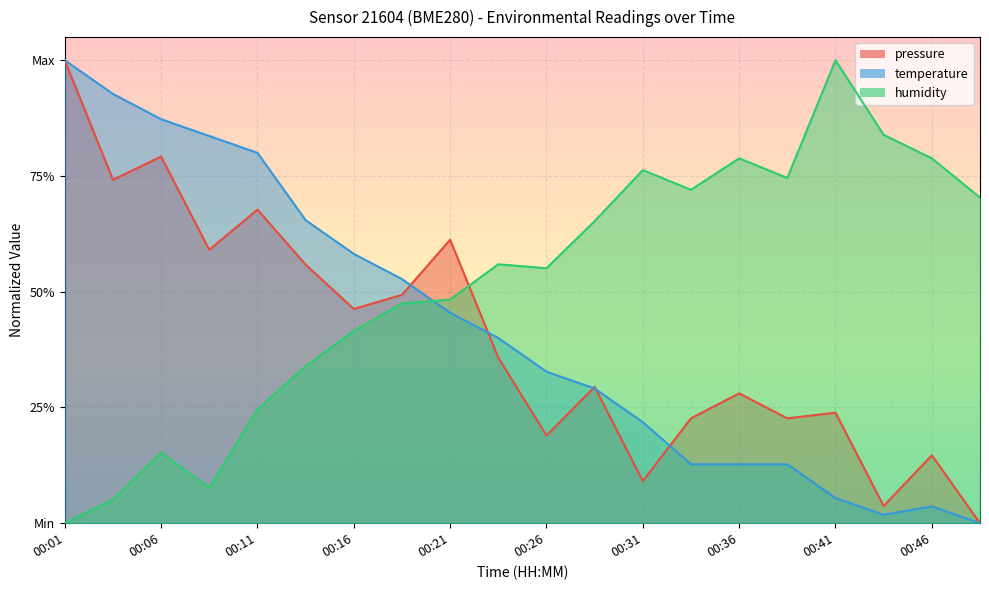

What is the maximum value for pressure?

1.0